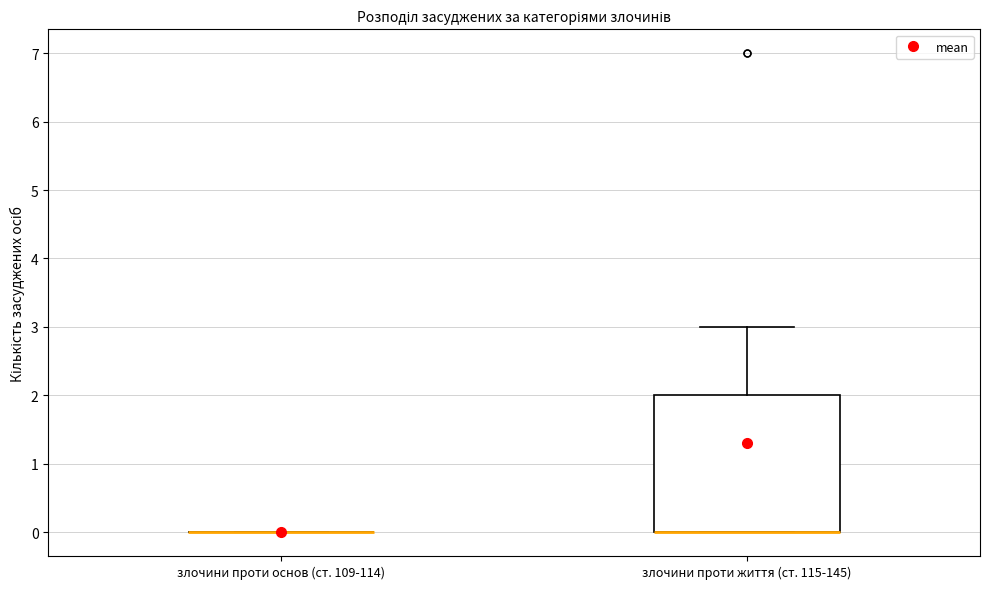

Which box is the tallest, from its lower edge to its upper edge?

злочини проти життя (ст. 115-145)